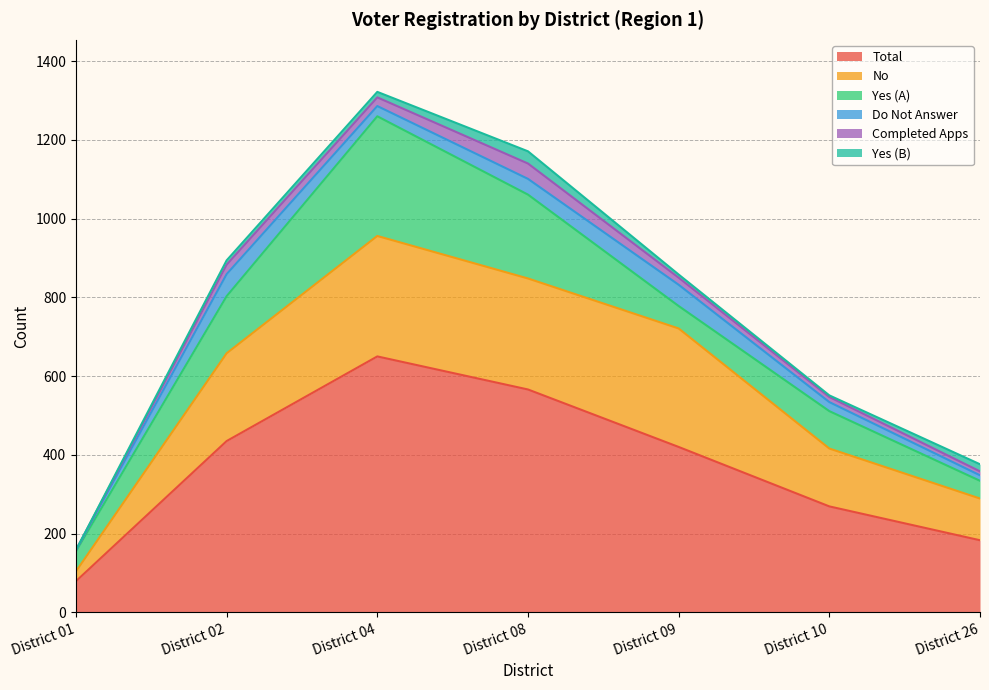

What is the difference between the second highest and minimum values in the Yes (B) series?

18